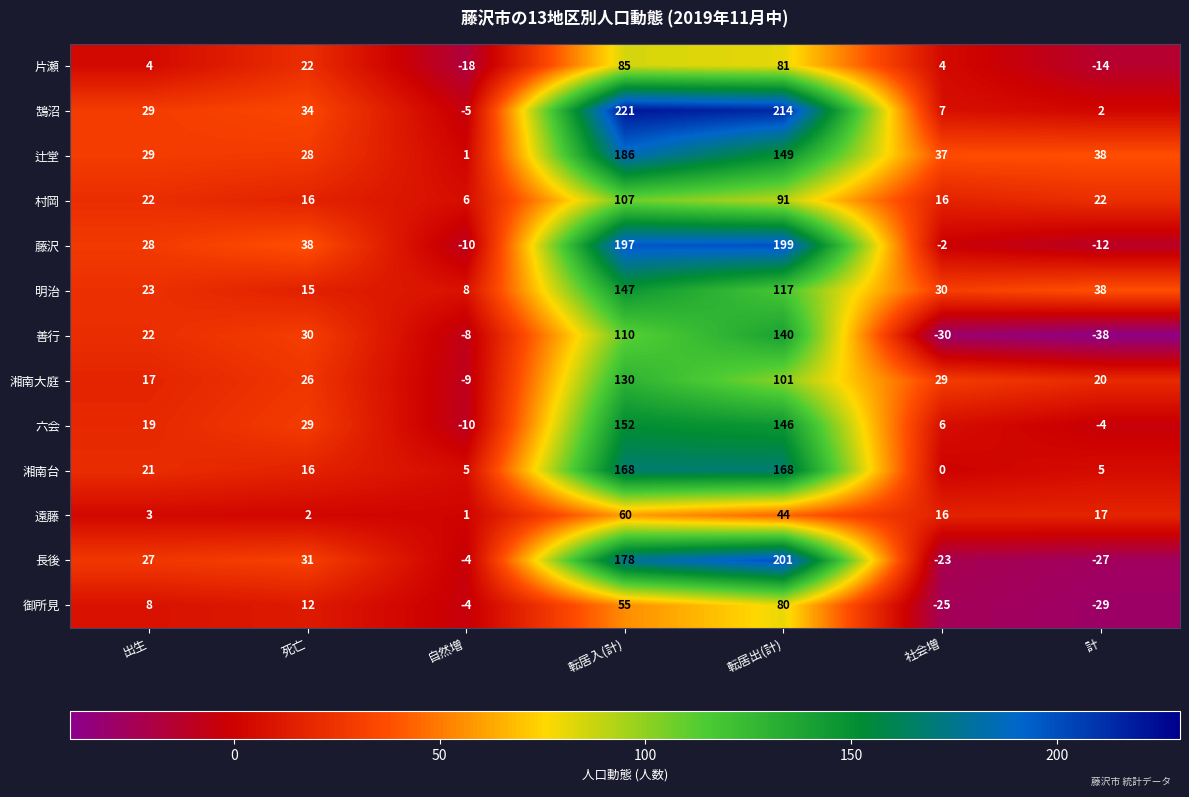

Count the number of data series in this chart.

13